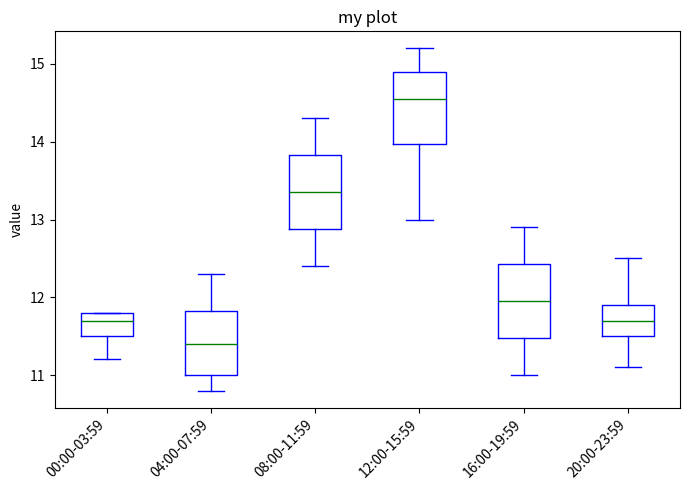

Where is the upper edge of the box for 12:00-15:59 on the y-axis? The values are not printed on the chart, so give them approximately, as read against the axis.

14.9